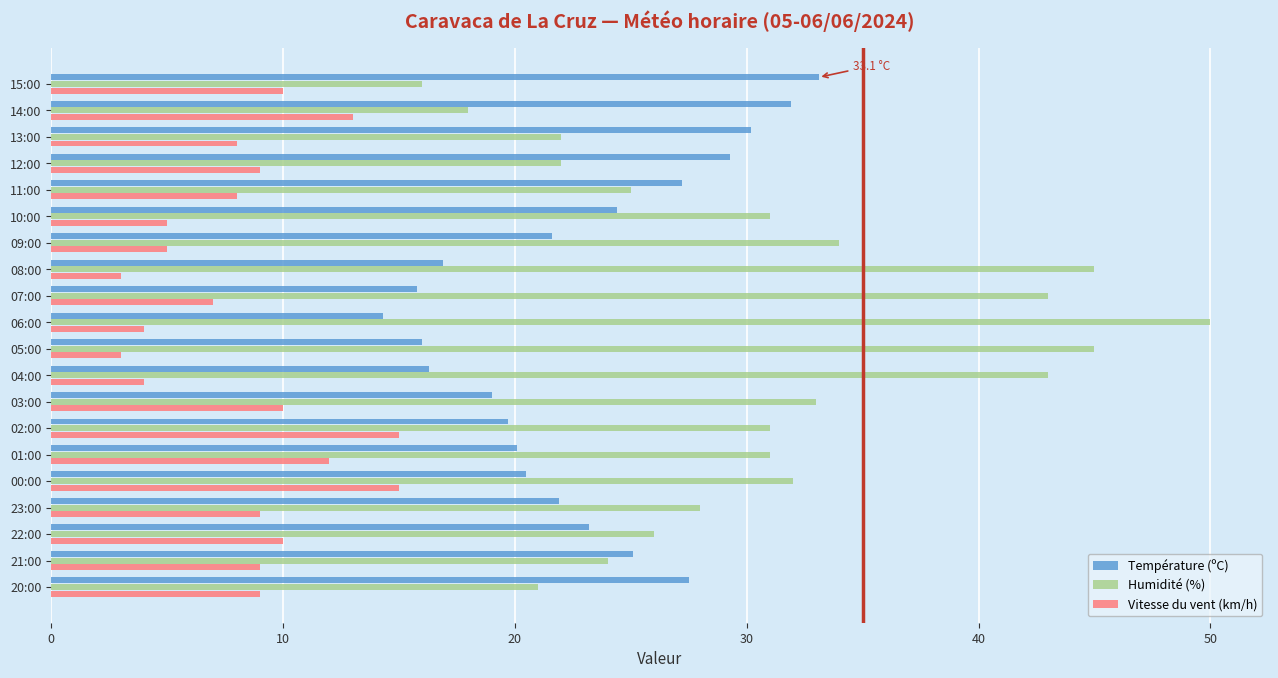

Rank the series by their maximum value, from highest to lowest.

Humidité (%), Température (ºC), Vitesse du vent (km/h)